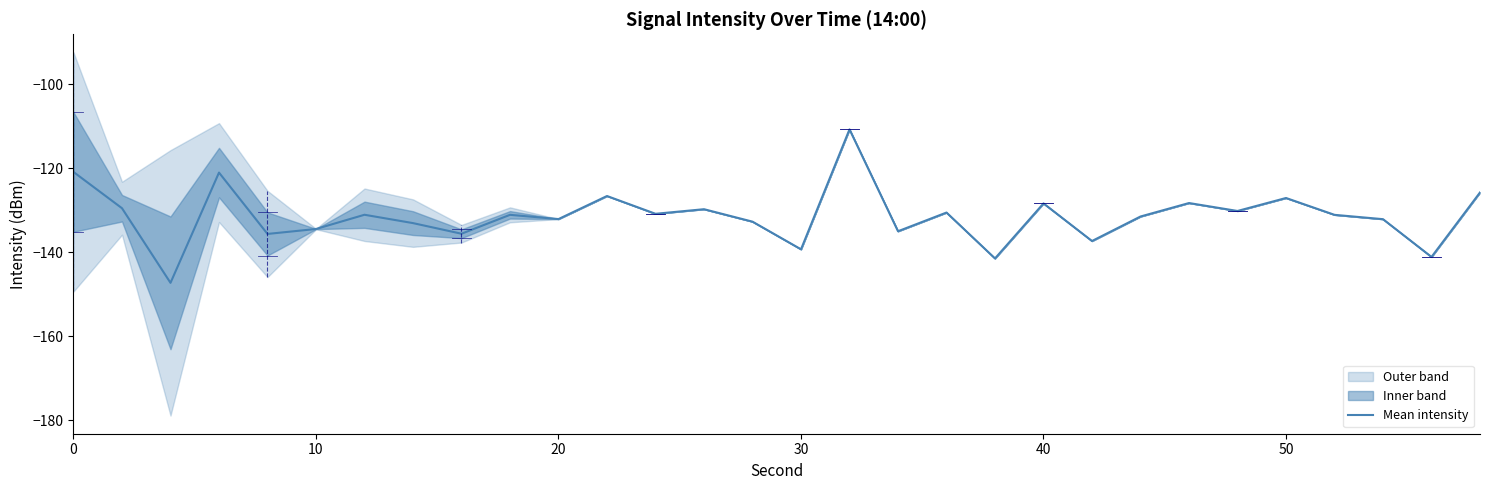

What is the greatest value displayed?

-110.7